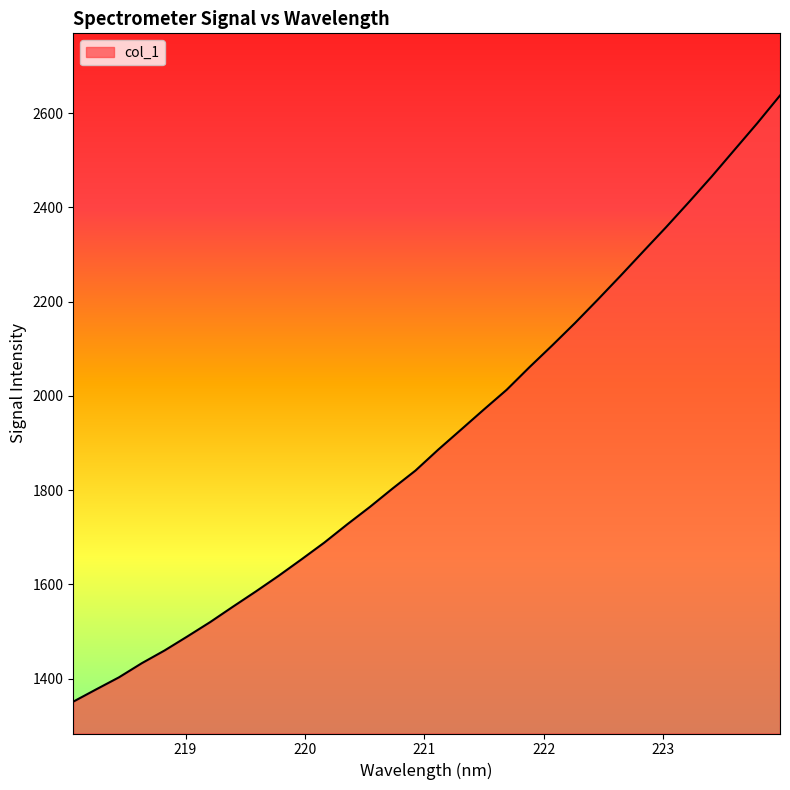

What is the smallest value displayed?

1351.3